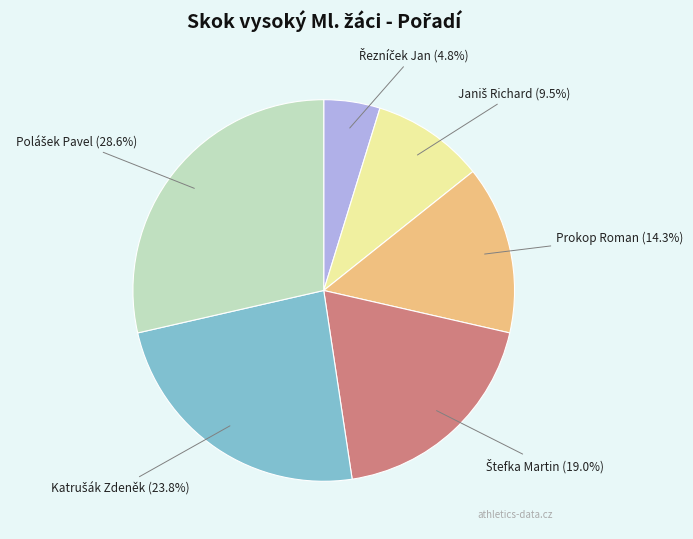

Is there a majority slice in this chart?

No